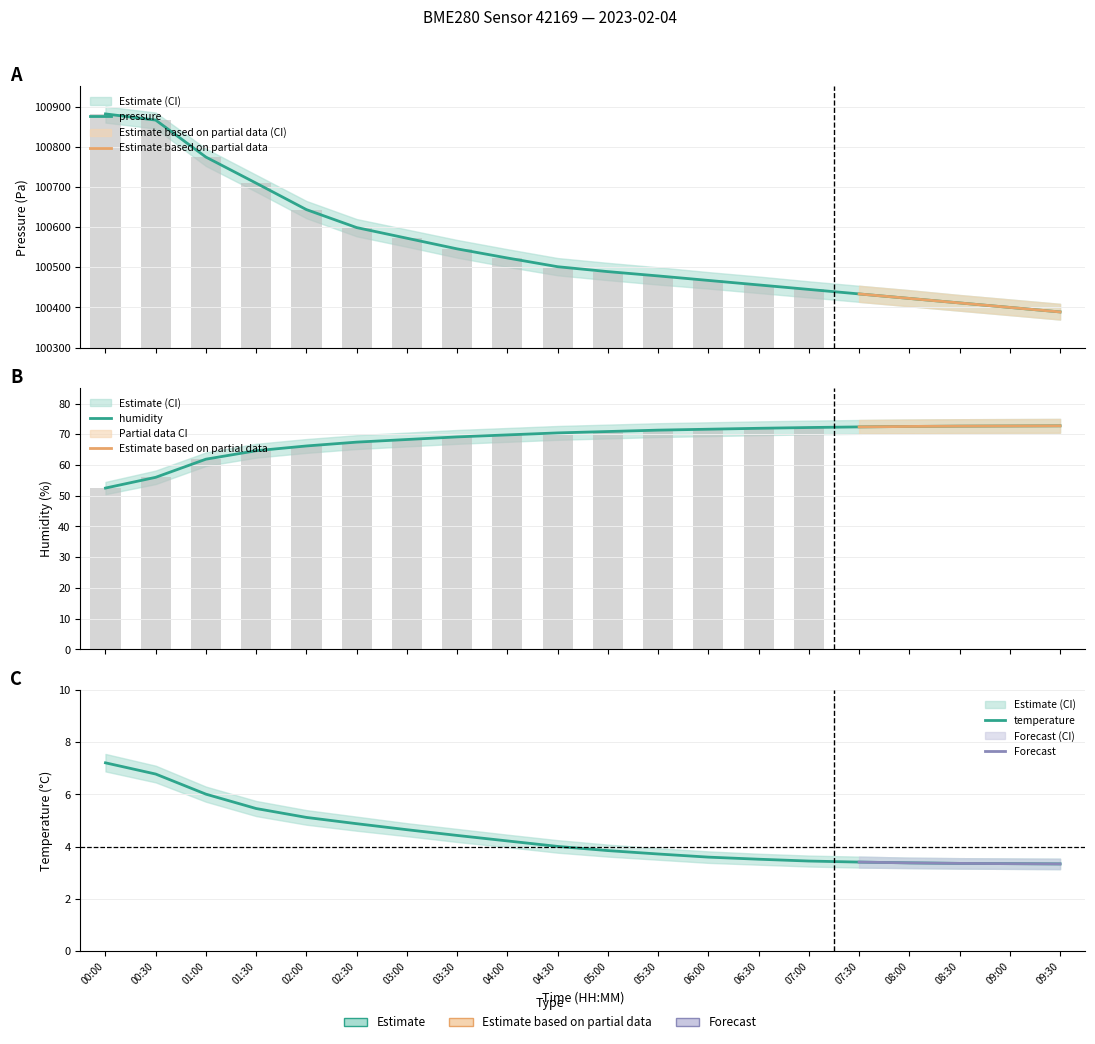

The value of pressure at 06:00 is 100467.3. True or false?

True